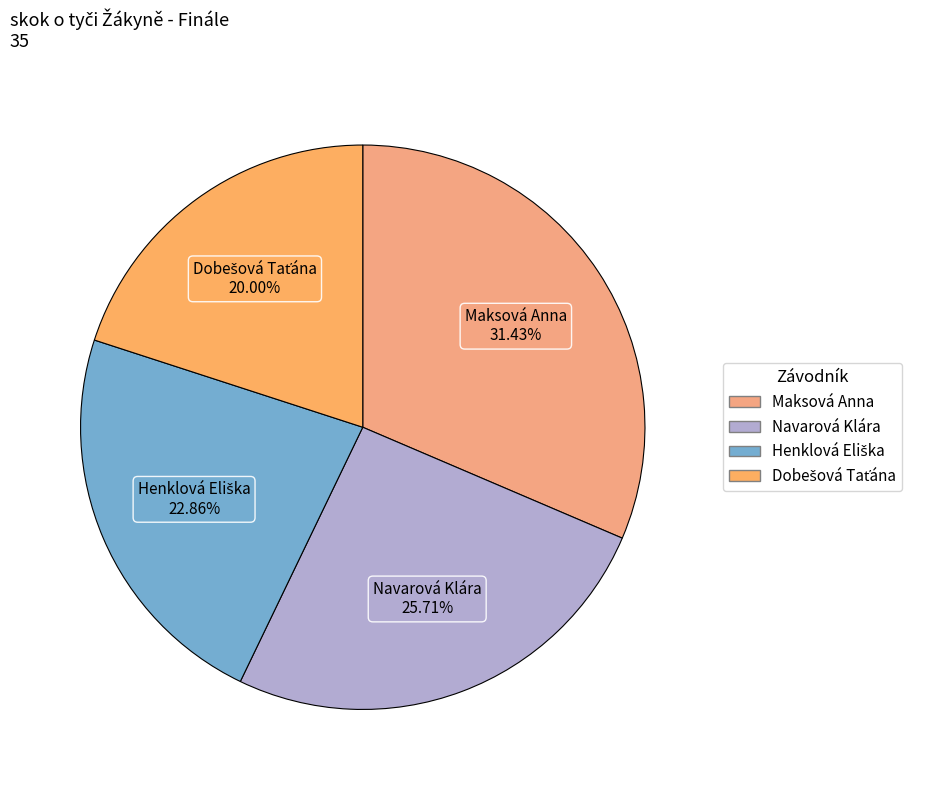

Which slice is the largest?

Maksová Anna